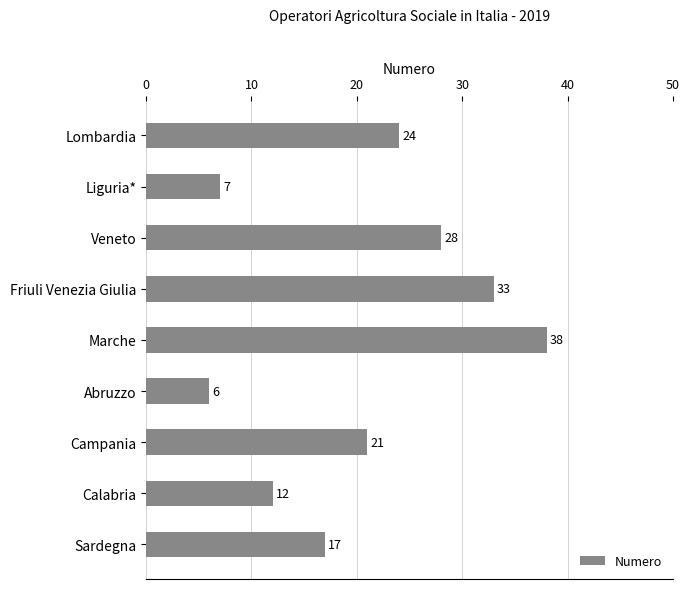

What is the greatest value displayed?

38